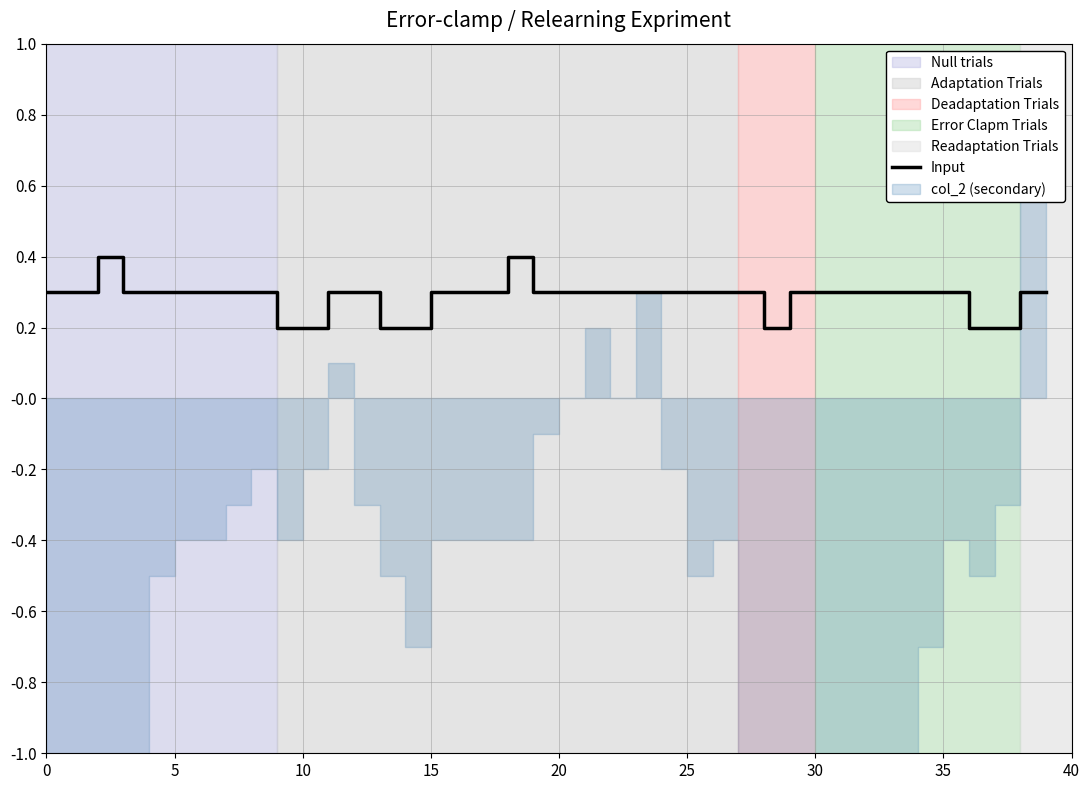

Read the value at 13.

0.2